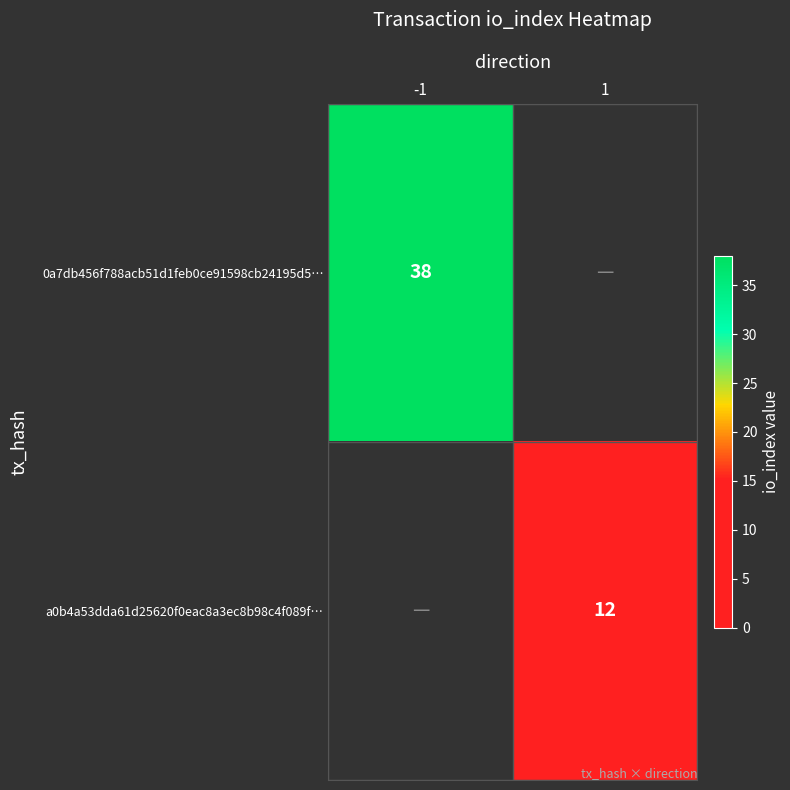

Is it true that 0a7db456f788acb51d1feb0ce91598cb24195d5… equals 38 at -1?

True